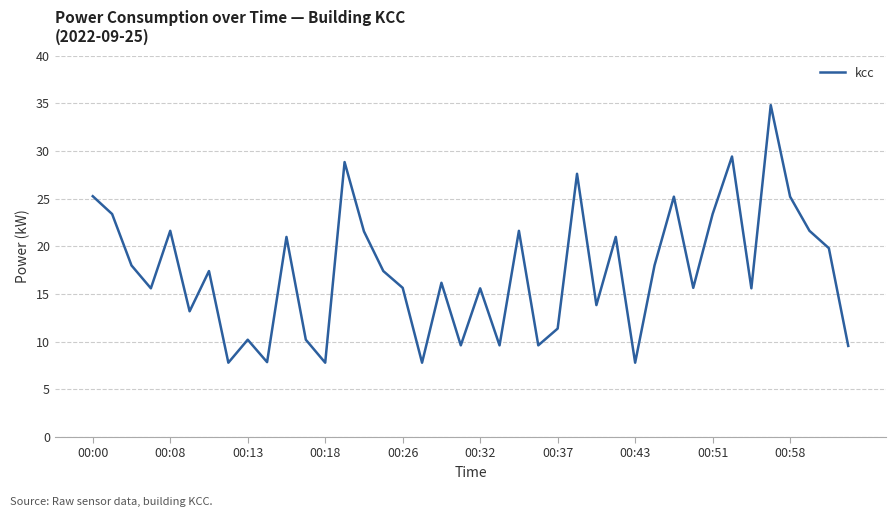

What is the smallest value displayed?

7.8